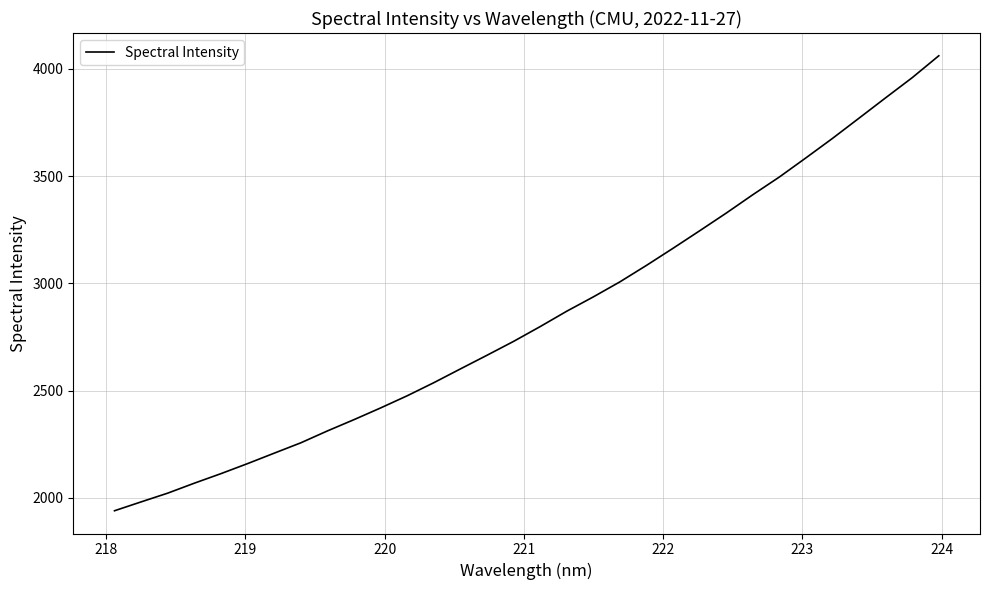

How many lines are shown in the chart?

1